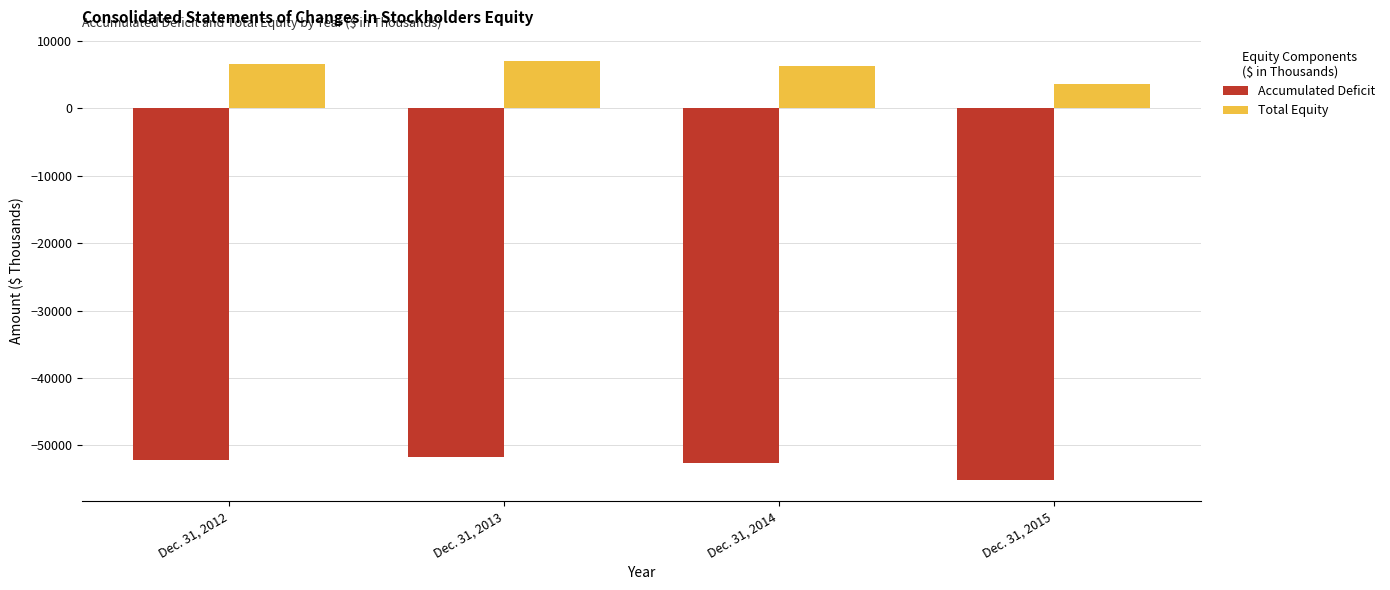

Reading left to right, list all the values displayed in this chart.

Accumulated Deficit: -52213	-51787	-52566	-55188
Total Equity: 6646	7072	6293	3671